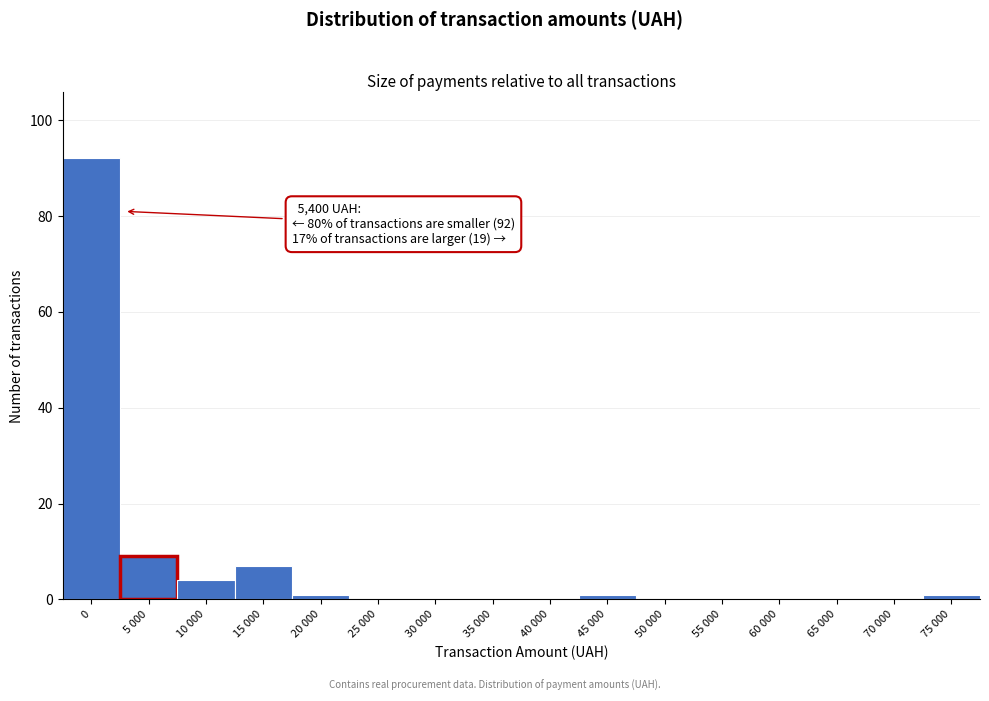

Reading left to right, list all the values displayed in this chart.

0=92	5 000=9	10 000=4	15 000=7	20 000=1	25 000=0	30 000=0	35 000=0	40 000=0	45 000=1	50 000=0	55 000=0	60 000=0	65 000=0	70 000=0	75 000=1